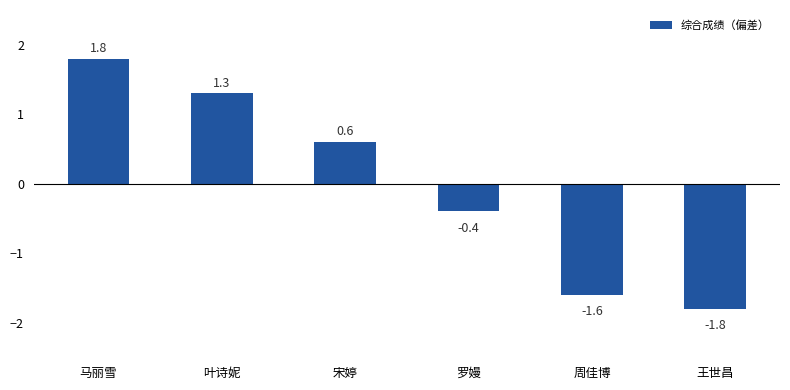

What is the value of the 5th bar from the left?

-1.6